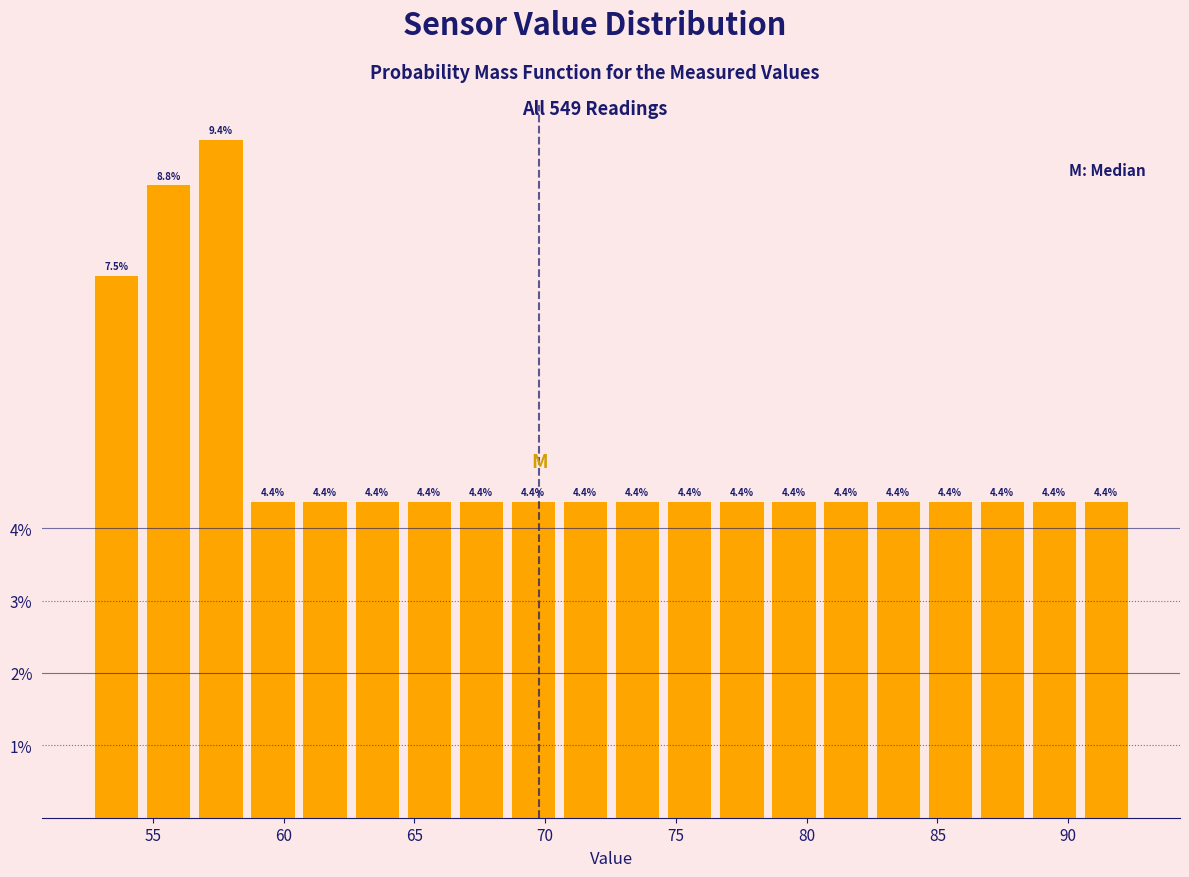

Read against the x-axis, roughly where is the centre of the tallest bar?

57.5